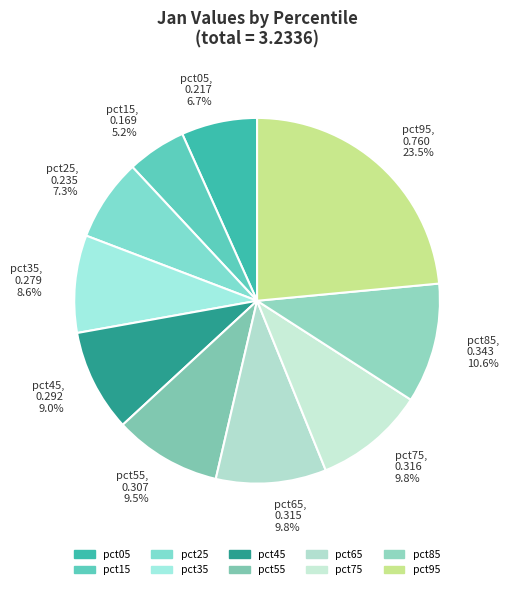

To the nearest percent, what is the combined percentage of pct55 and pct65?

19%